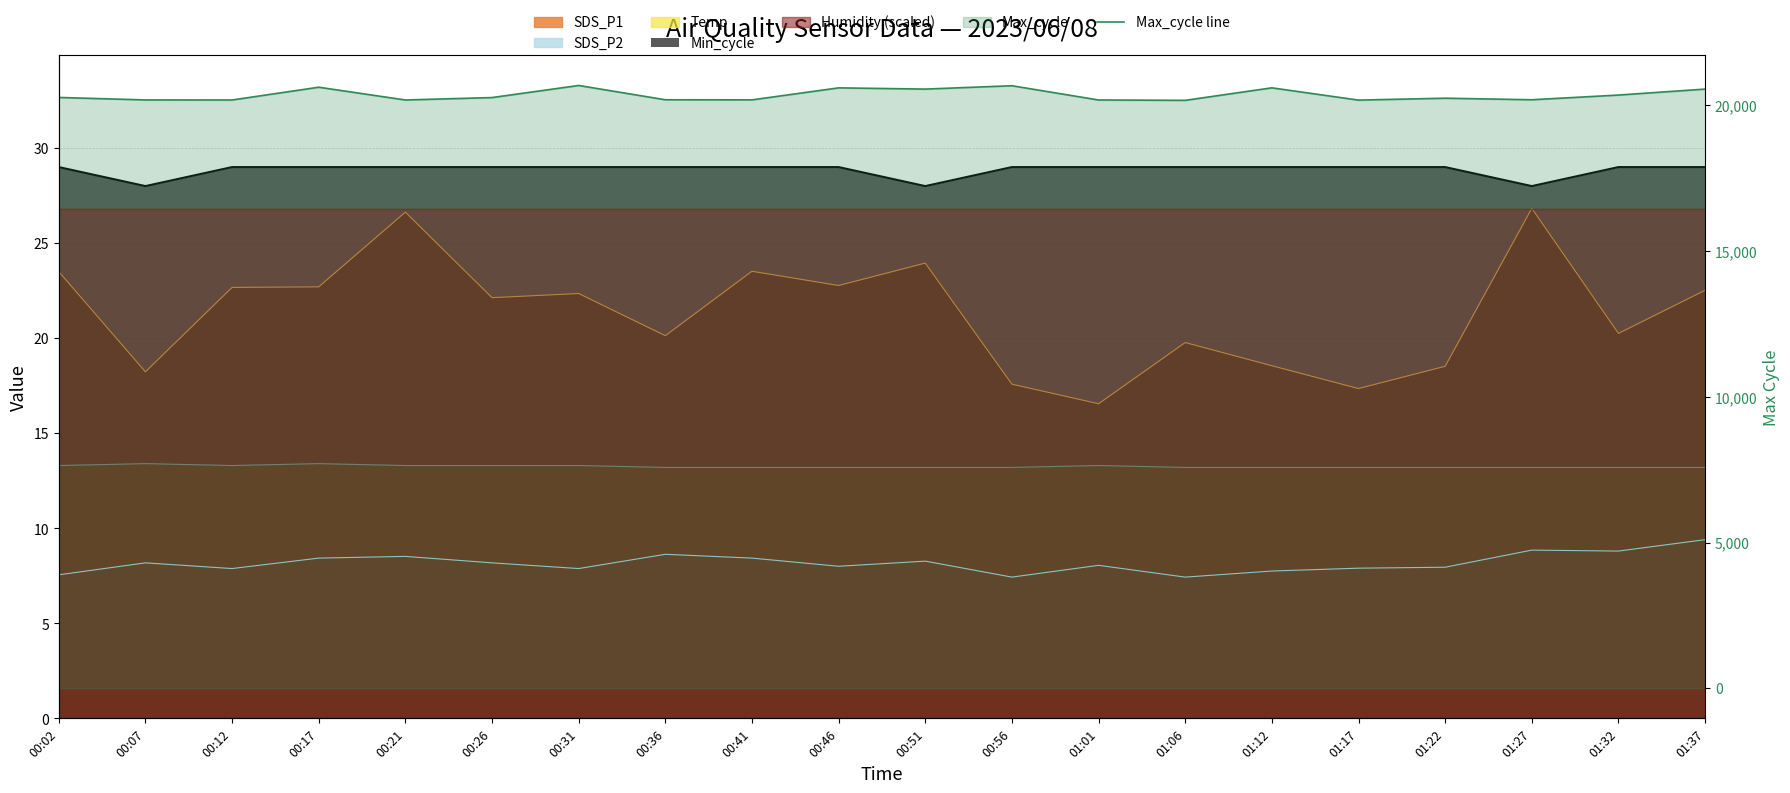

The value at 01:32 is 9195. True or false?

False